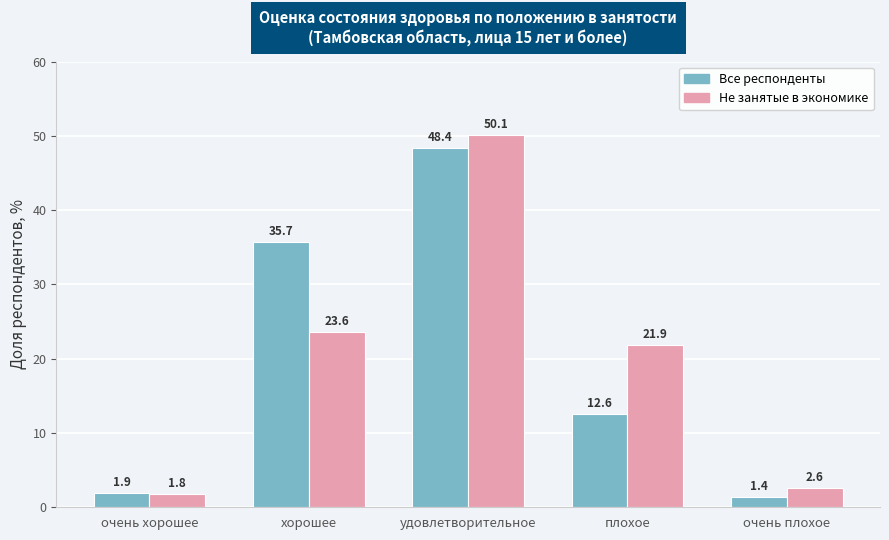

Between очень хорошее and хорошее, which series saw the biggest shift?

Все респонденты